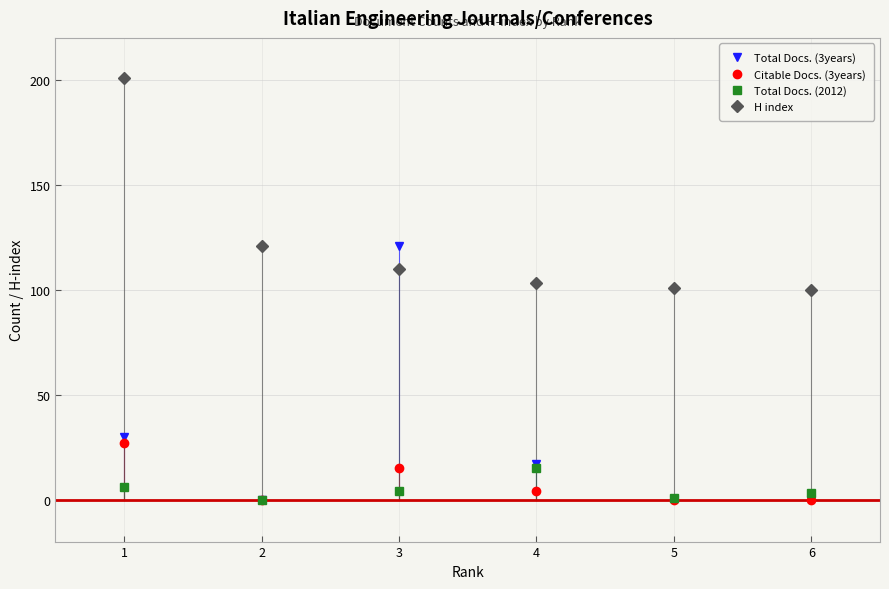

Which series ends up on top after the final intersection of Citable Docs. (3years) and Total Docs. (2012)?

Total Docs. (2012)